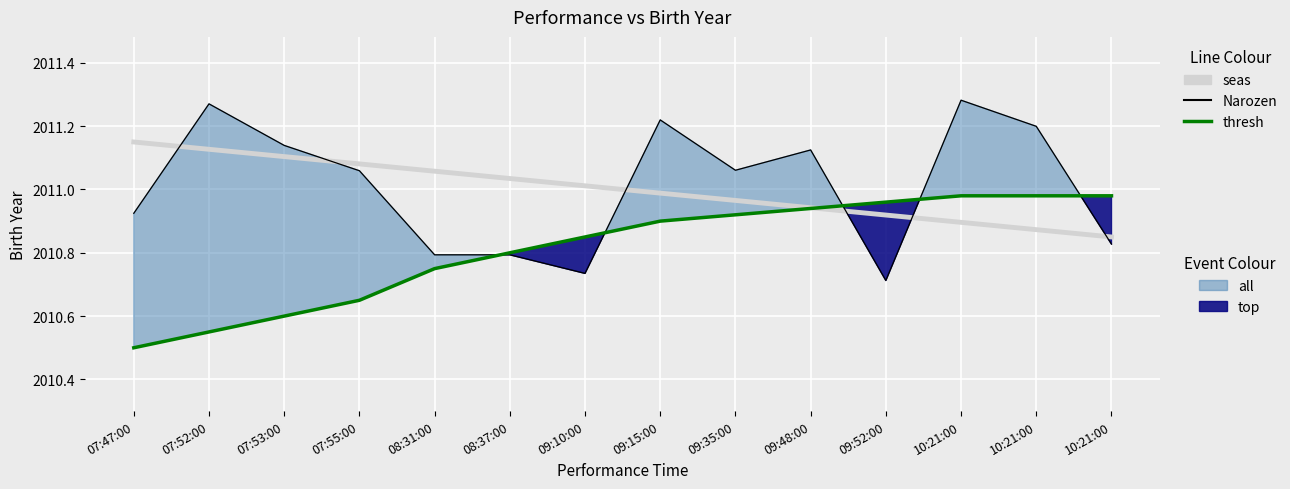

What is the sum of all Narozen values?

28154.1